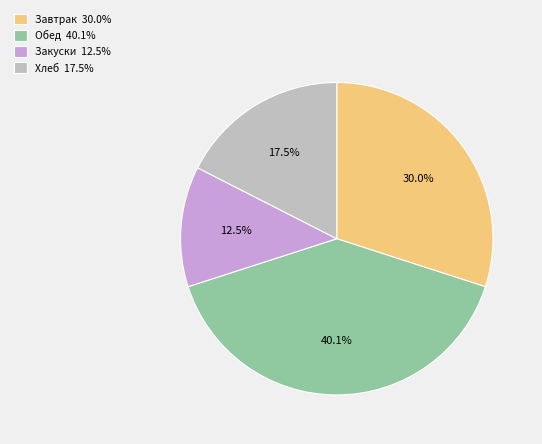

Count the number of slices in the pie.

4